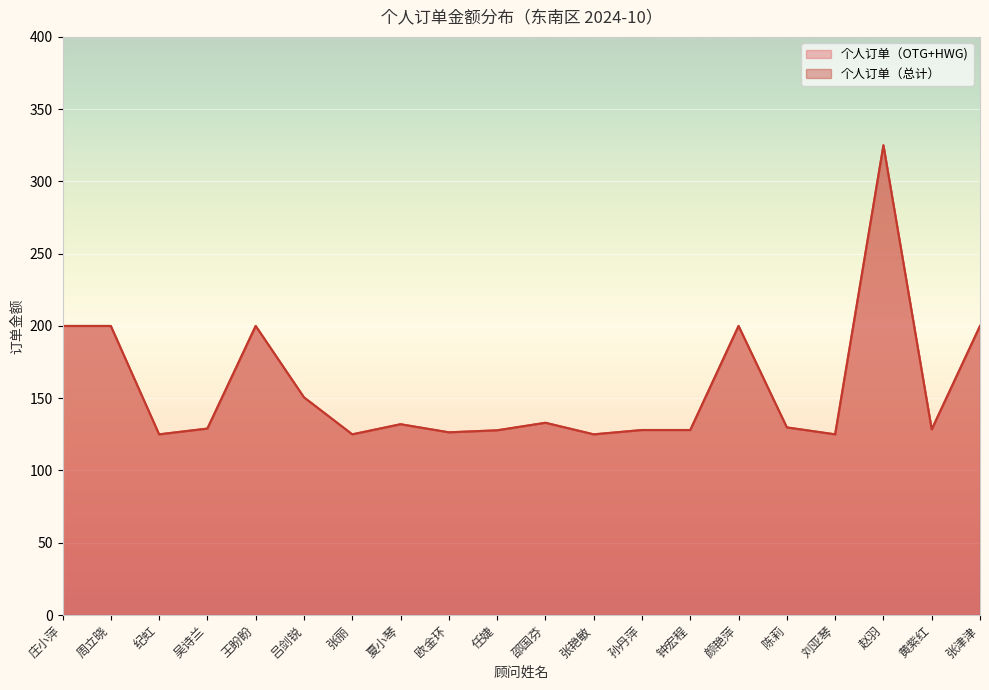

List the labels in order of 个人订单（OTG+HWG) value, smallest first.

纪虹, 张丽, 张艳敏, 刘亚琴, 欧金环, 任婕, 孙丹萍, 钟宏程, 黄紫红, 吴诗兰, 陈莉, 夏小琴, 邵国芬, 吕剑锐, 庄小萍, 周立晓, 王盼盼, 颜艳萍, 张津津, 赵羽